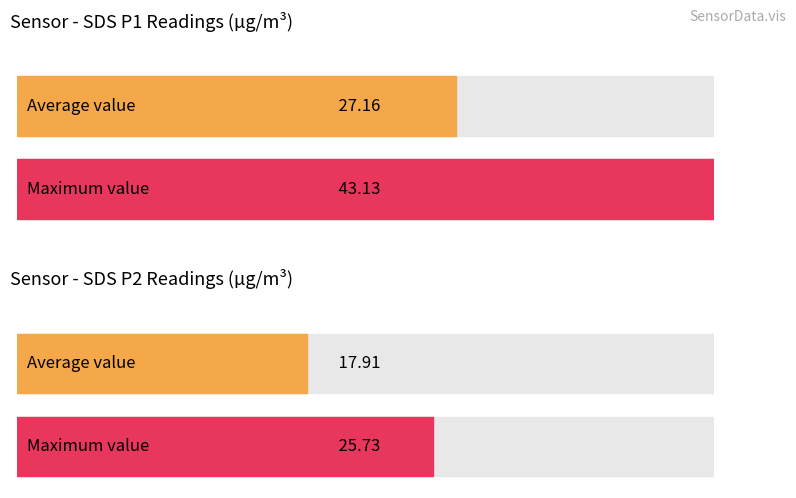

The Average utilization series shows 26.5 at SDS_P2. True or false?

False